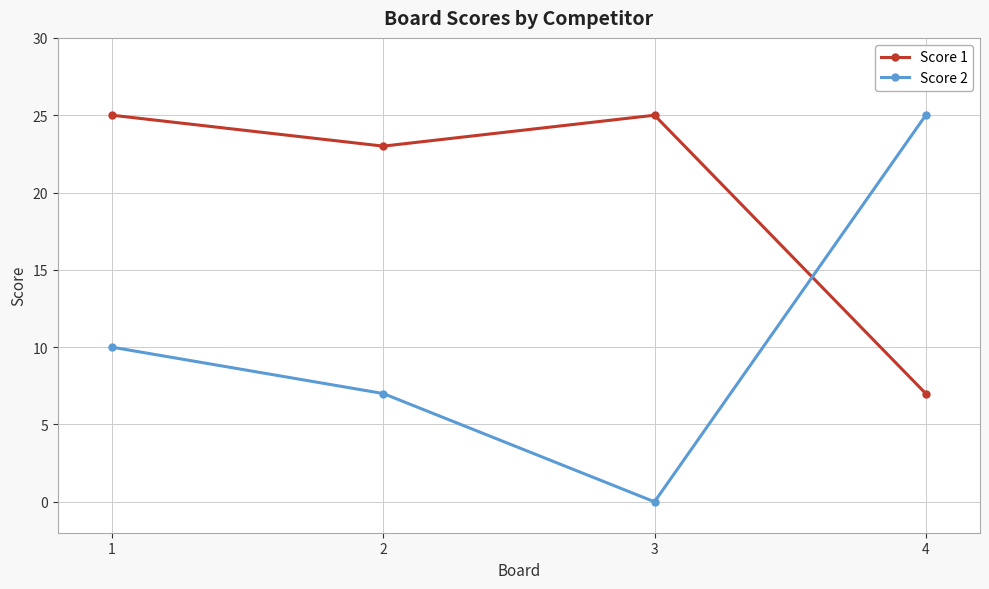

At which category does the chart reach its minimum across all series?

3